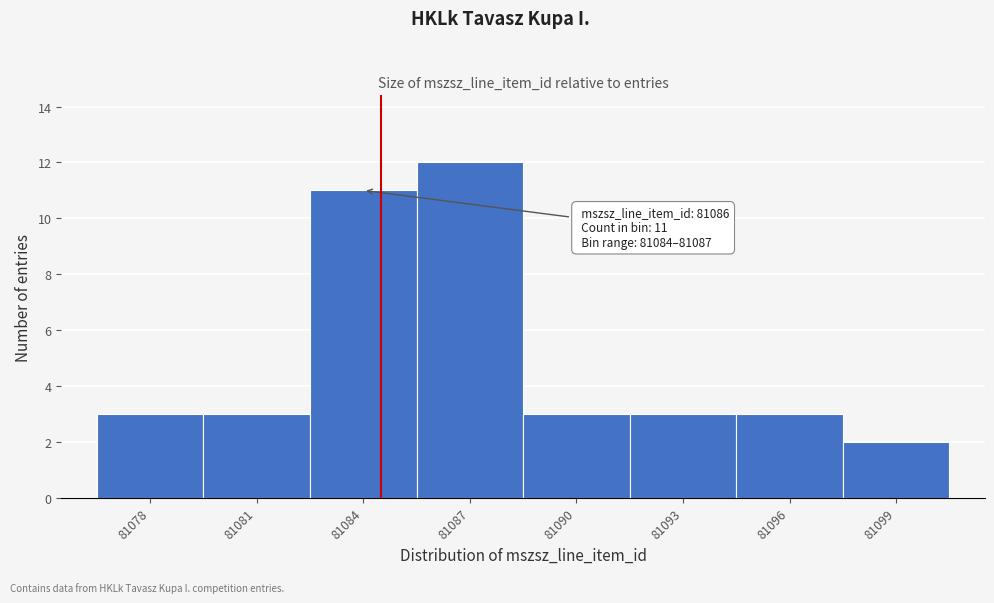

Reading left to right, extract all data points from this chart.

3	3	11	12	3	3	3	2